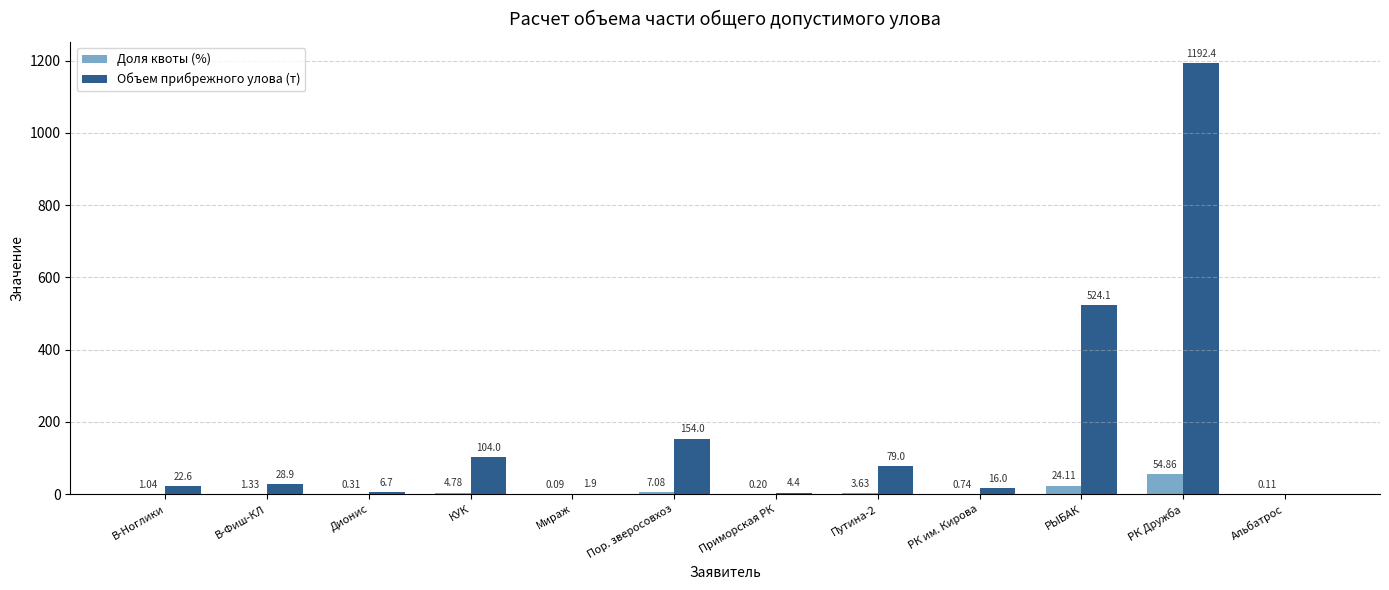

Is the value of Доля квоты (%) at Приморская РК greater than the value of Объем прибрежного улова (т) at Мираж?

No